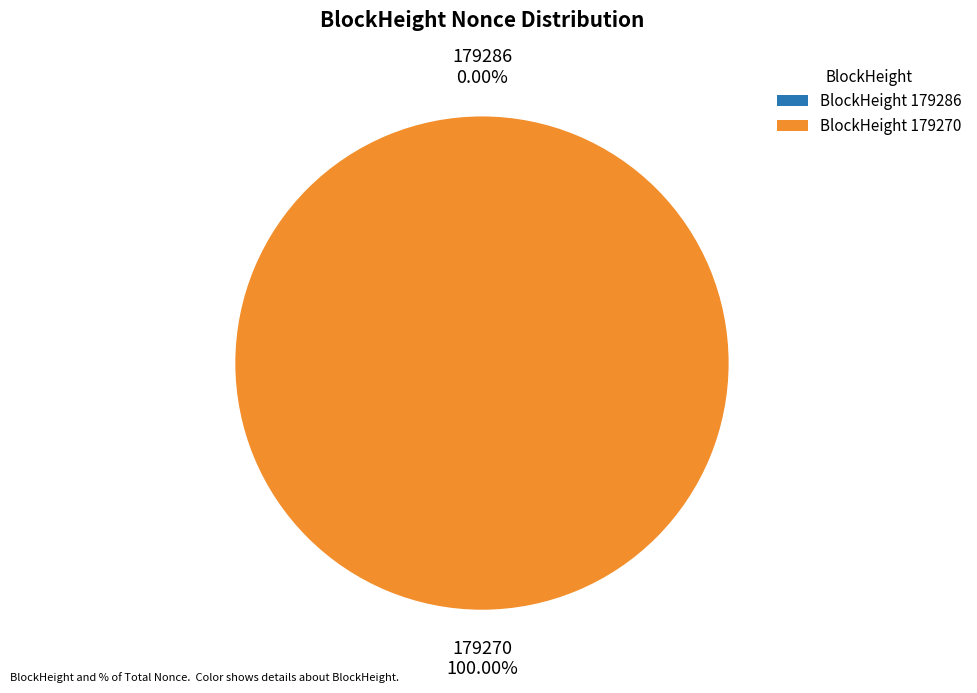

Do 179286 and 179270 together represent more than half of the pie?

Yes